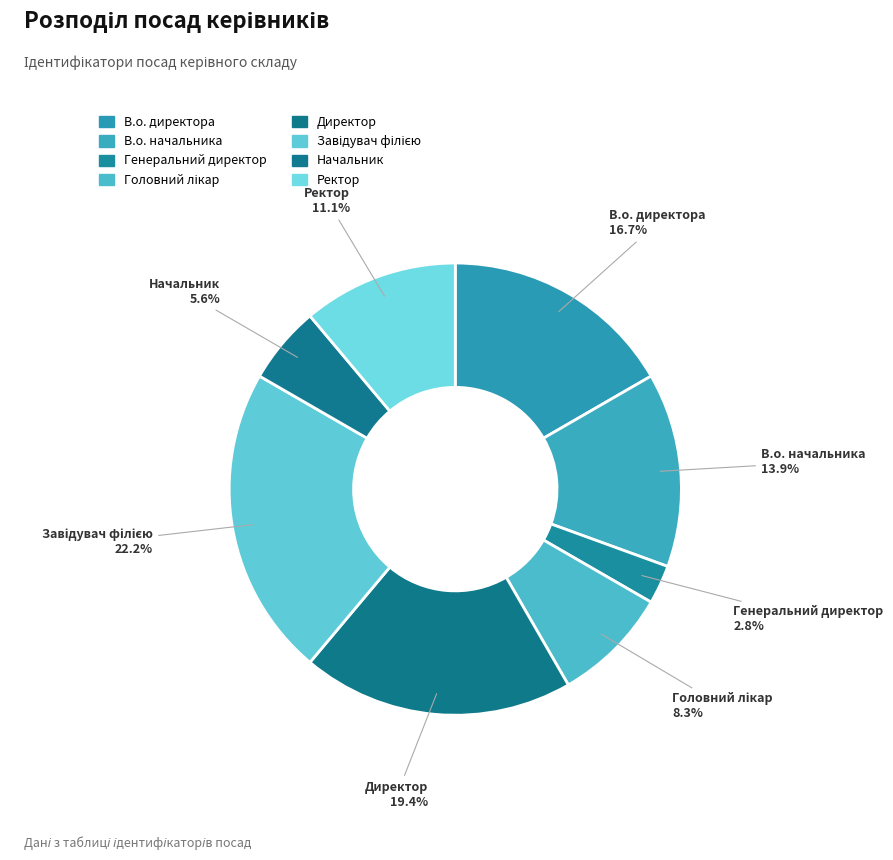

Which category has the smallest portion of the pie?

Генеральний директор